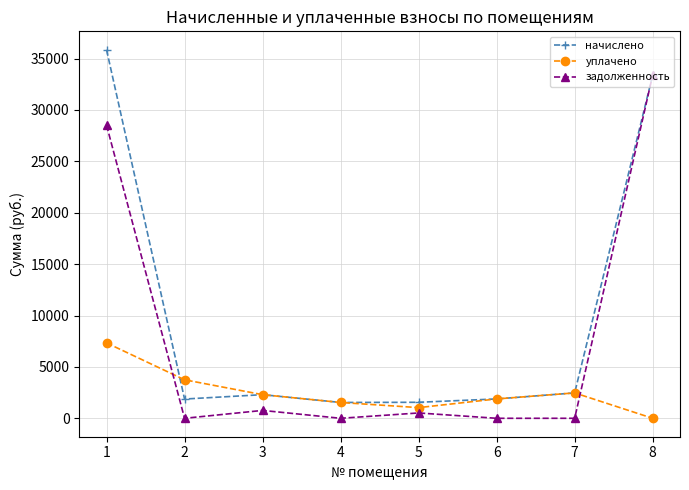

List the series in order of their overall mean, highest first.

начислено, задолженность, уплачено